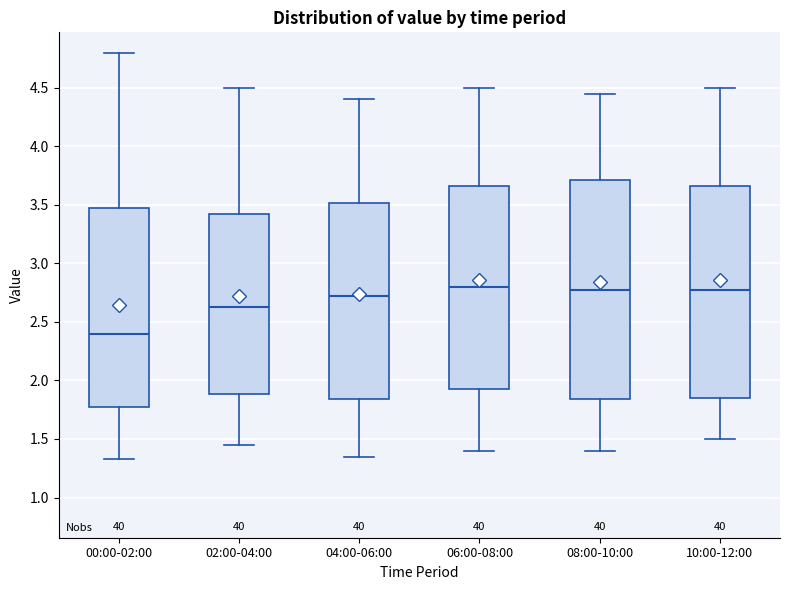

Reading left to right, transcribe this box plot: for each box, give where its median line is, the range the box spans, and where its two whiskers end, as read against the y-axis. The values are not printed on the chart, so give them approximately, as read against the axis.

00:00-02:00: median 2.40, box 1.80 to 3.45, whiskers 1.35 to 4.80
02:00-04:00: median 2.65, box 1.90 to 3.45, whiskers 1.45 to 4.50
04:00-06:00: median 2.75, box 1.85 to 3.50, whiskers 1.35 to 4.40
06:00-08:00: median 2.80, box 1.95 to 3.65, whiskers 1.40 to 4.50
08:00-10:00: median 2.80, box 1.85 to 3.70, whiskers 1.40 to 4.45
10:00-12:00: median 2.80, box 1.85 to 3.65, whiskers 1.50 to 4.50